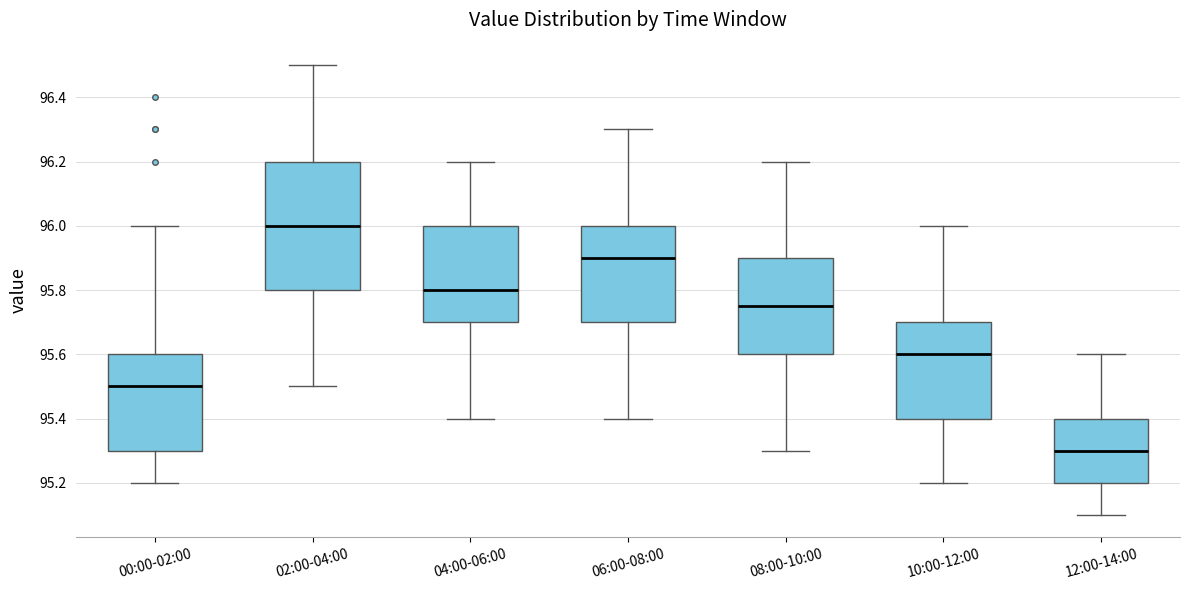

Reading left to right, transcribe this box plot: for each box, give where its median line is, the range the box spans, and where its two whiskers end, as read against the y-axis. The values are not printed on the chart, so give them approximately, as read against the axis.

00:00-02:00: median 95.50, box 95.30 to 95.60, whiskers 95.20 to 96.00
02:00-04:00: median 96.00, box 95.80 to 96.20, whiskers 95.50 to 96.50
04:00-06:00: median 95.80, box 95.70 to 96.00, whiskers 95.40 to 96.20
06:00-08:00: median 95.90, box 95.70 to 96.00, whiskers 95.40 to 96.30
08:00-10:00: median 95.76, box 95.60 to 95.90, whiskers 95.30 to 96.20
10:00-12:00: median 95.60, box 95.40 to 95.70, whiskers 95.20 to 96.00
12:00-14:00: median 95.30, box 95.20 to 95.40, whiskers 95.10 to 95.60